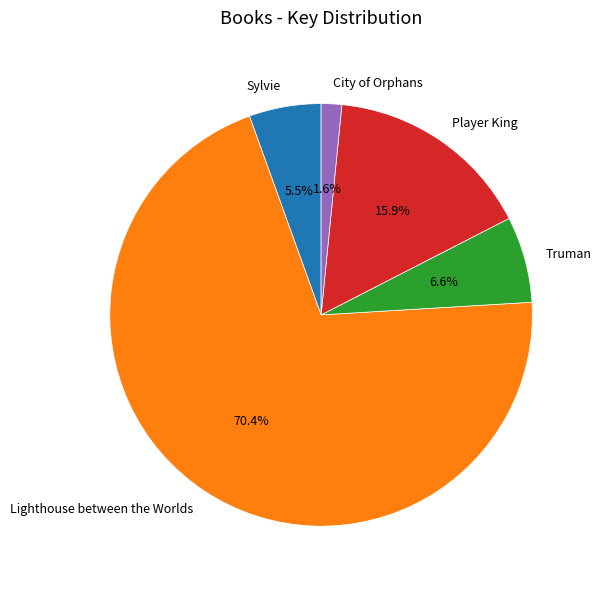

To the nearest percent, what is the difference between the largest and smallest slice percentages?

69%